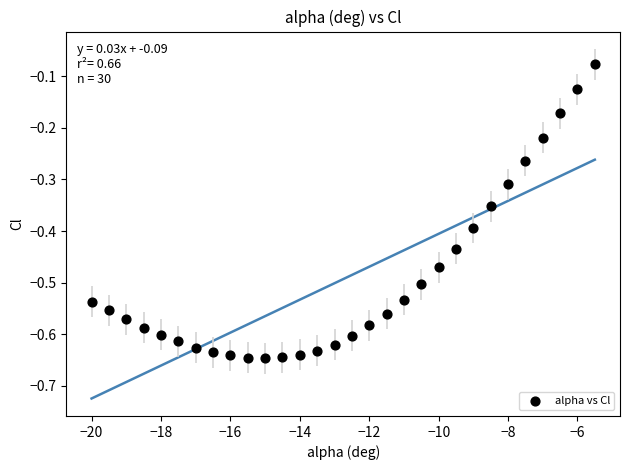

What is the range of Y values (max minus min)?

0.6